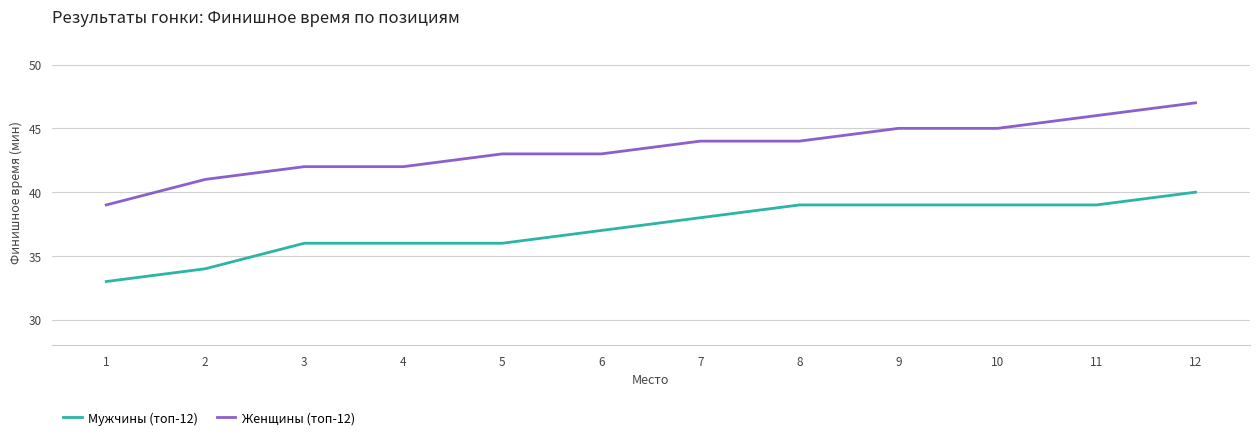

What is the spread (max minus min) of values at 12?

7